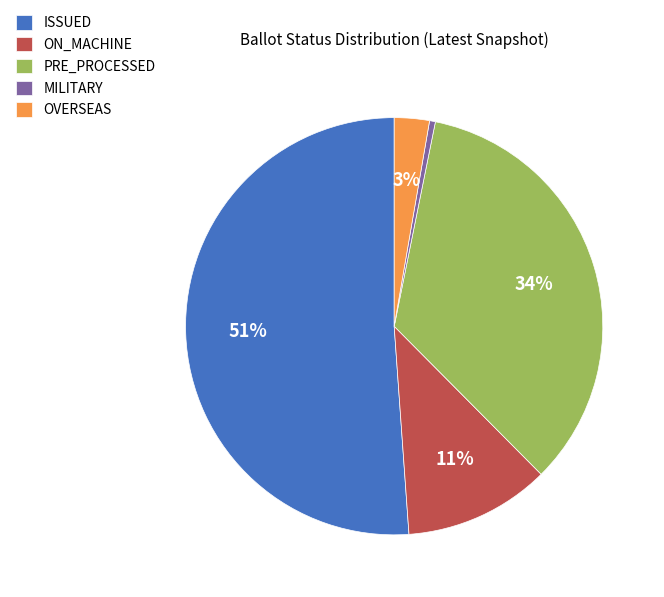

To the nearest percent, what is the average slice percentage?

20%